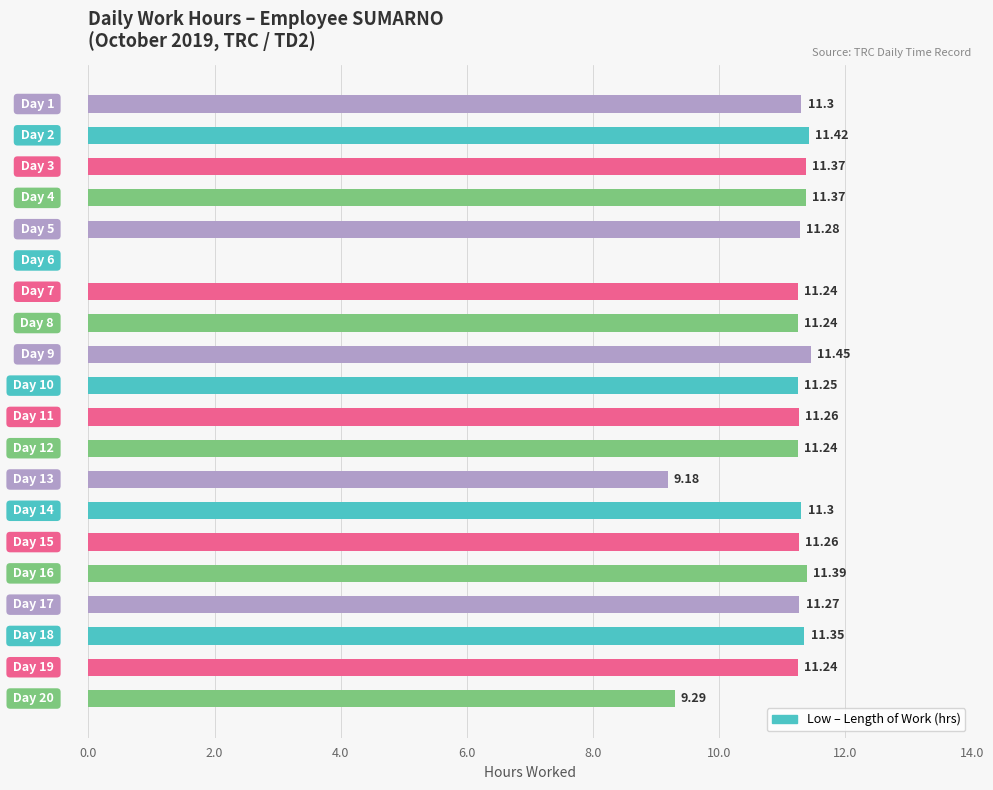

What is the sum of all values?

210.7